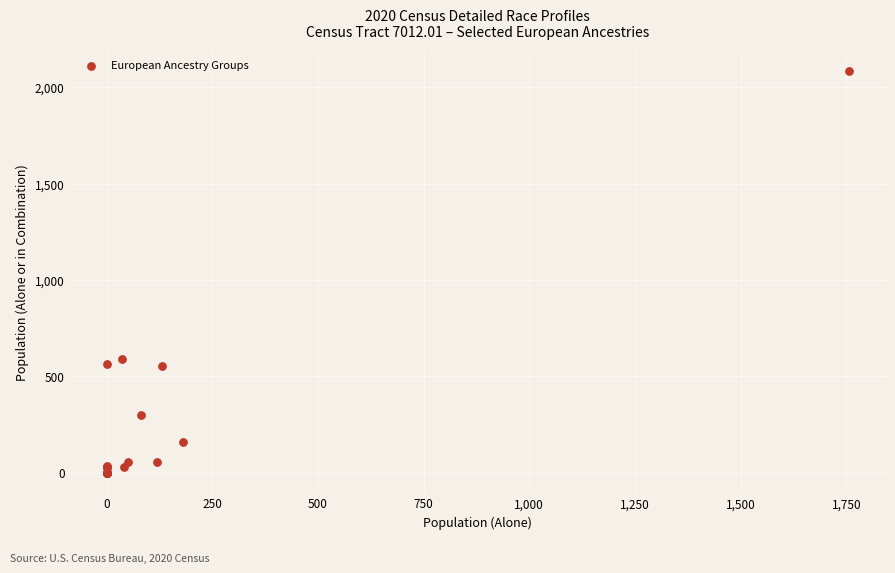

What Y value in the scatter plot is closest to 1043?

589